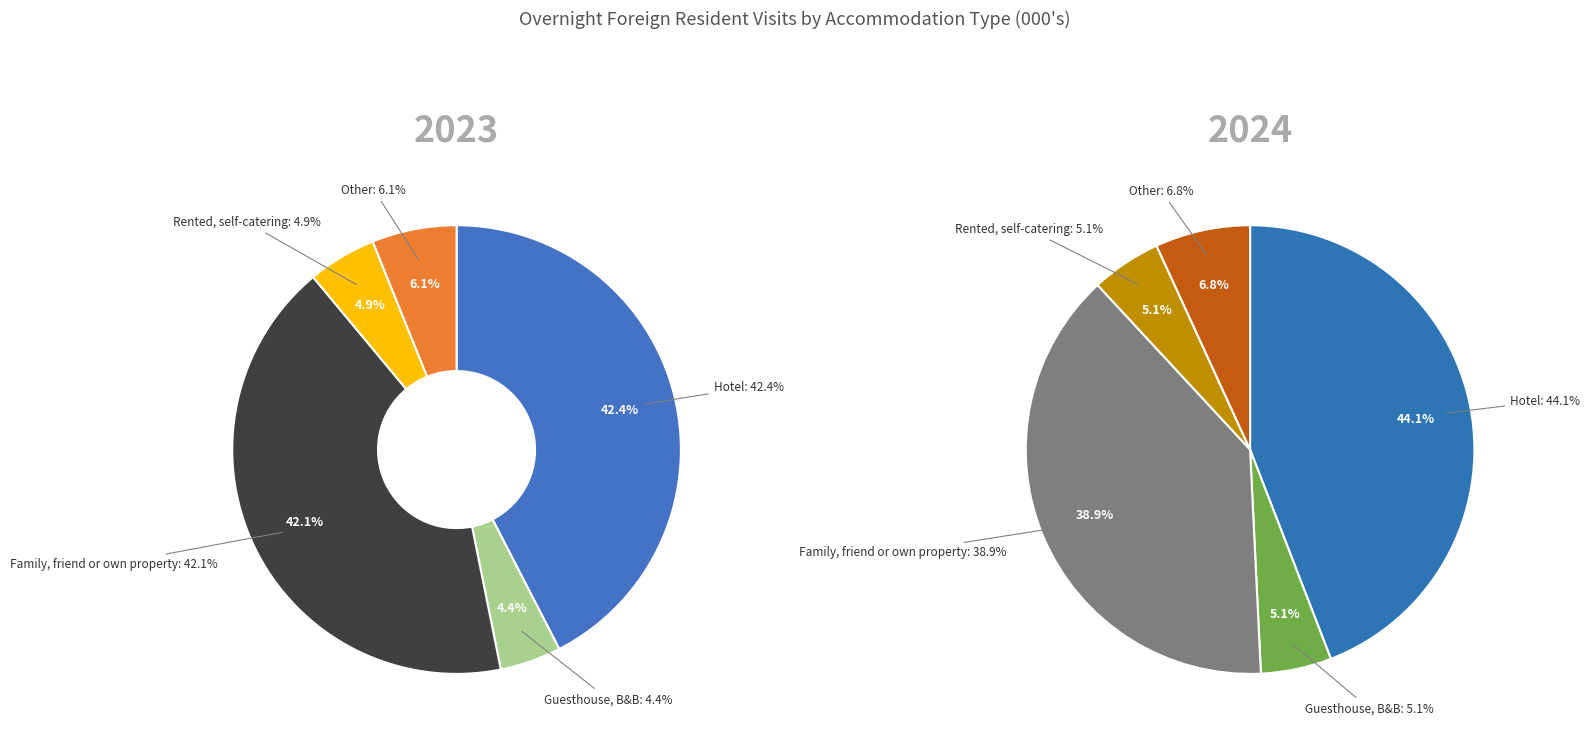

To the nearest percent, what percentage of the pie is 3?

5%